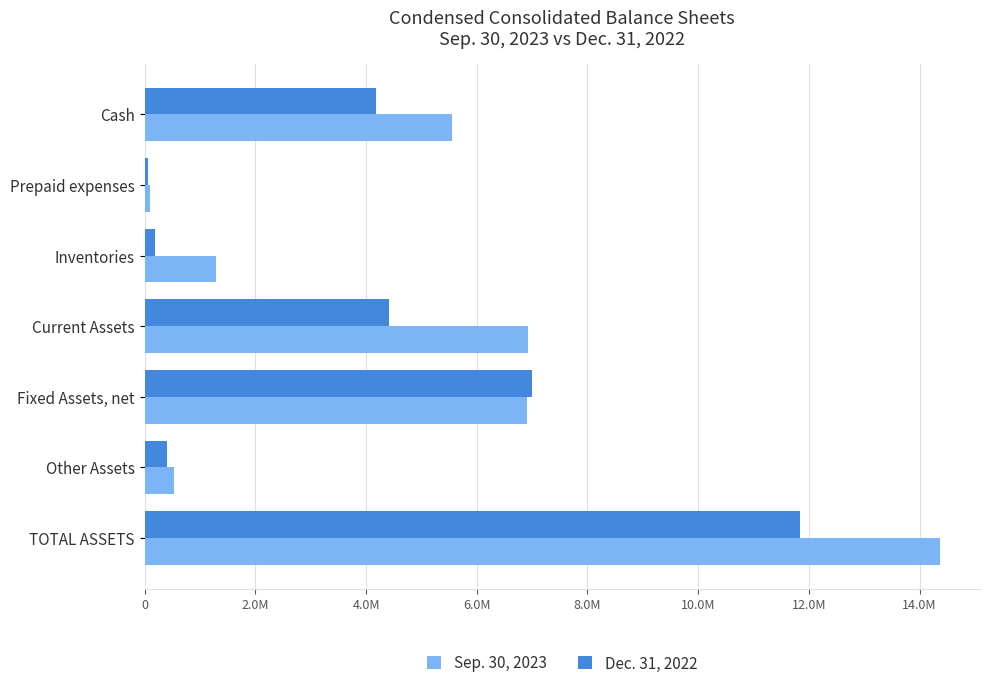

What is the minimum value shown in the chart?

66749